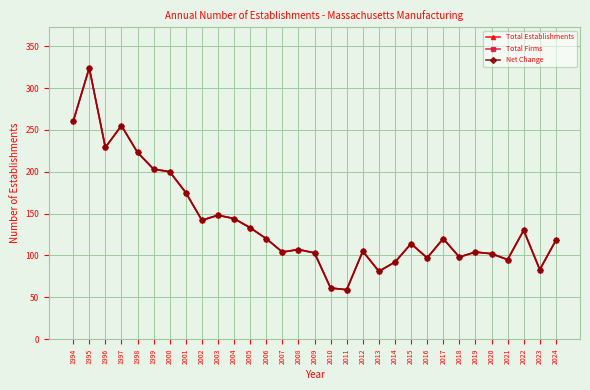

What is the value of the Total Firms point at the 11th from the left?

144